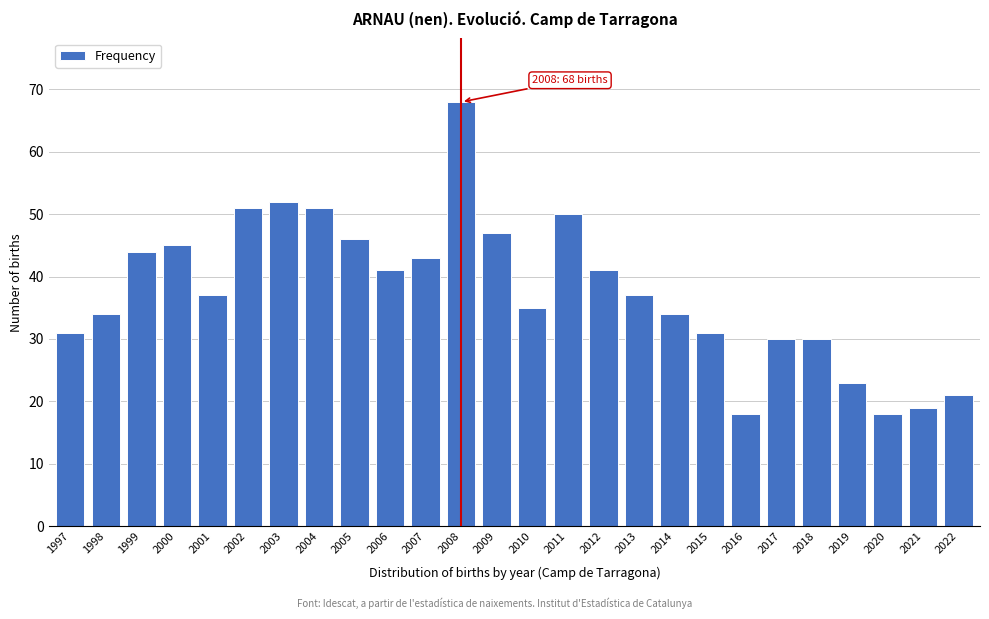

Reading left to right, extract all data points from this chart.

31	34	44	45	37	51	52	51	46	41	43	68	47	35	50	41	37	34	31	18	30	30	23	18	19	21